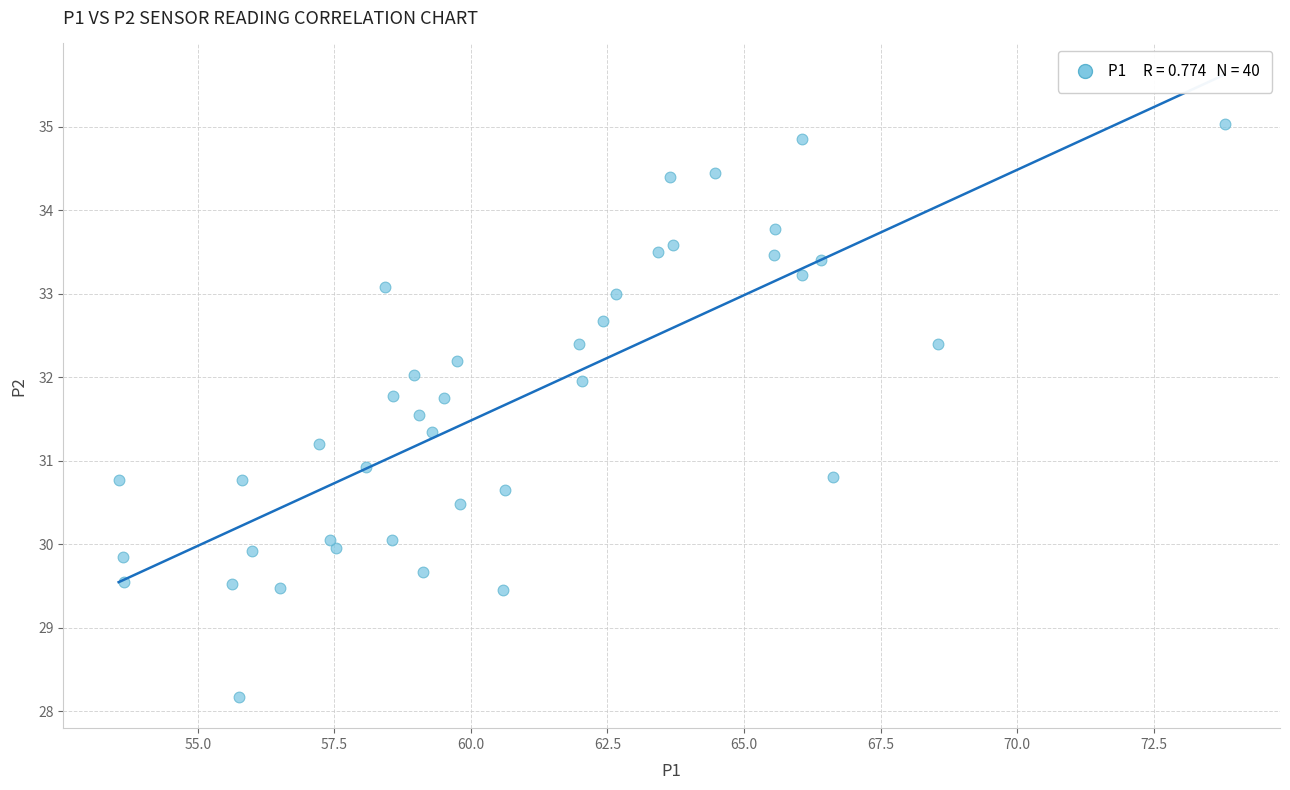

What is the range of X values (max minus min)?

20.2